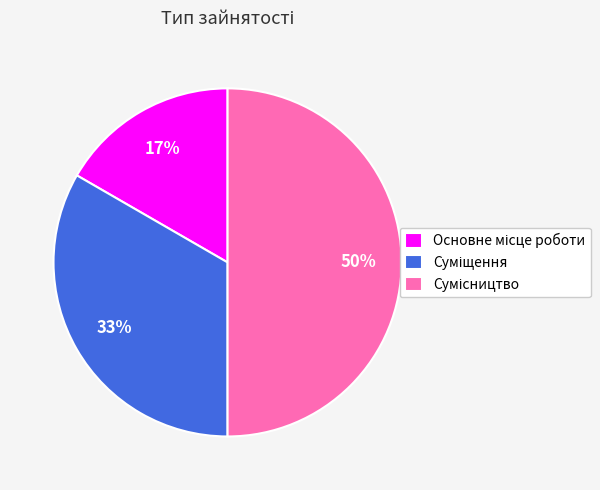

To the nearest percent, what is the difference between the largest and smallest slice percentages?

33%